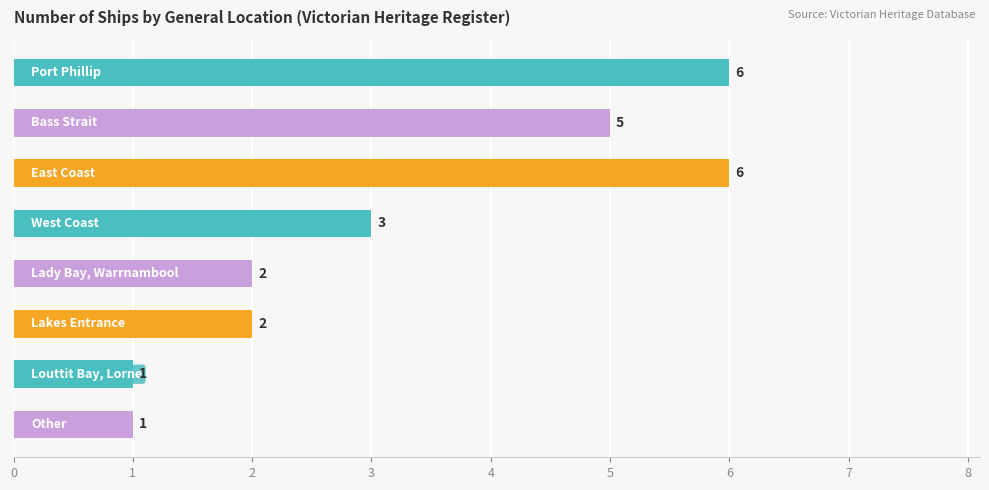

What is the maximum value shown in the chart?

6